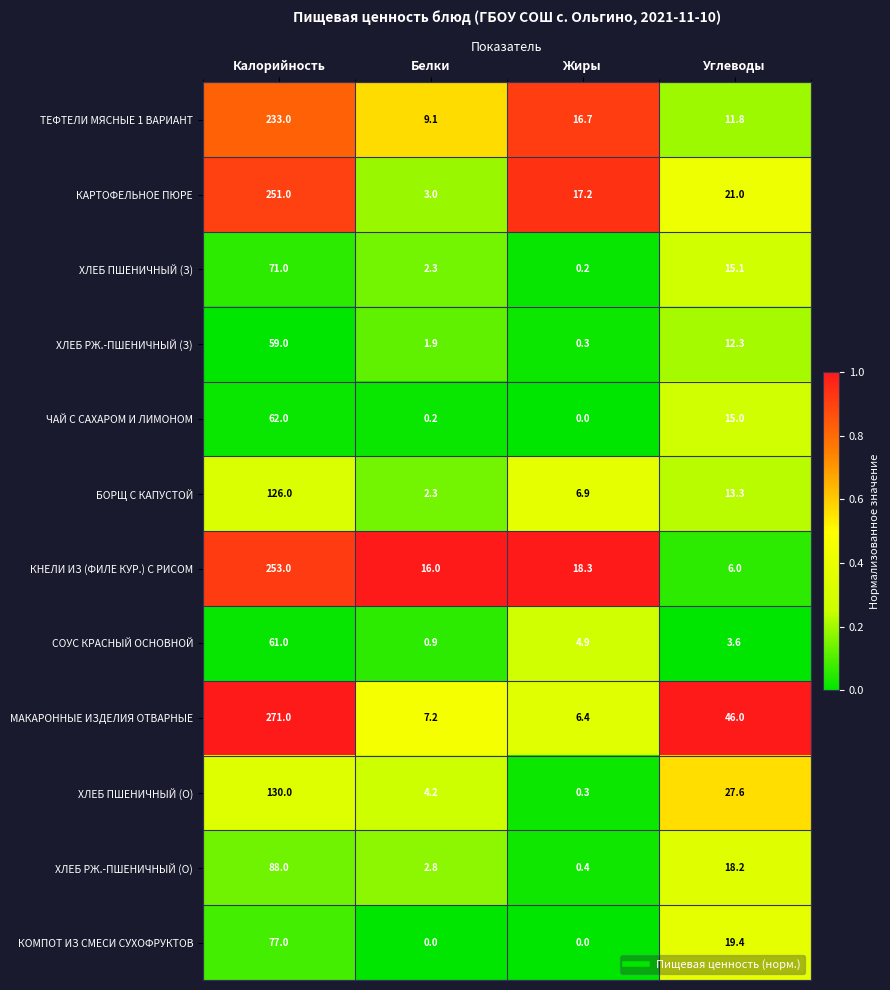

At Калорийность, list the series in order from smallest to largest.

ХЛЕБ РЖ.-ПШЕНИЧНЫЙ (З), СОУС КРАСНЫЙ ОСНОВНОЙ, ЧАЙ С САХАРОМ И ЛИМОНОМ, ХЛЕБ ПШЕНИЧНЫЙ (З), КОМПОТ ИЗ СМЕСИ СУХОФРУКТОВ, ХЛЕБ РЖ.-ПШЕНИЧНЫЙ (О), БОРЩ С КАПУСТОЙ, ХЛЕБ ПШЕНИЧНЫЙ (О), ТЕФТЕЛИ МЯСНЫЕ 1 ВАРИАНТ, КАРТОФЕЛЬНОЕ ПЮРЕ, КНЕЛИ ИЗ (ФИЛЕ КУР.) С РИСОМ, МАКАРОННЫЕ ИЗДЕЛИЯ ОТВАРНЫЕ